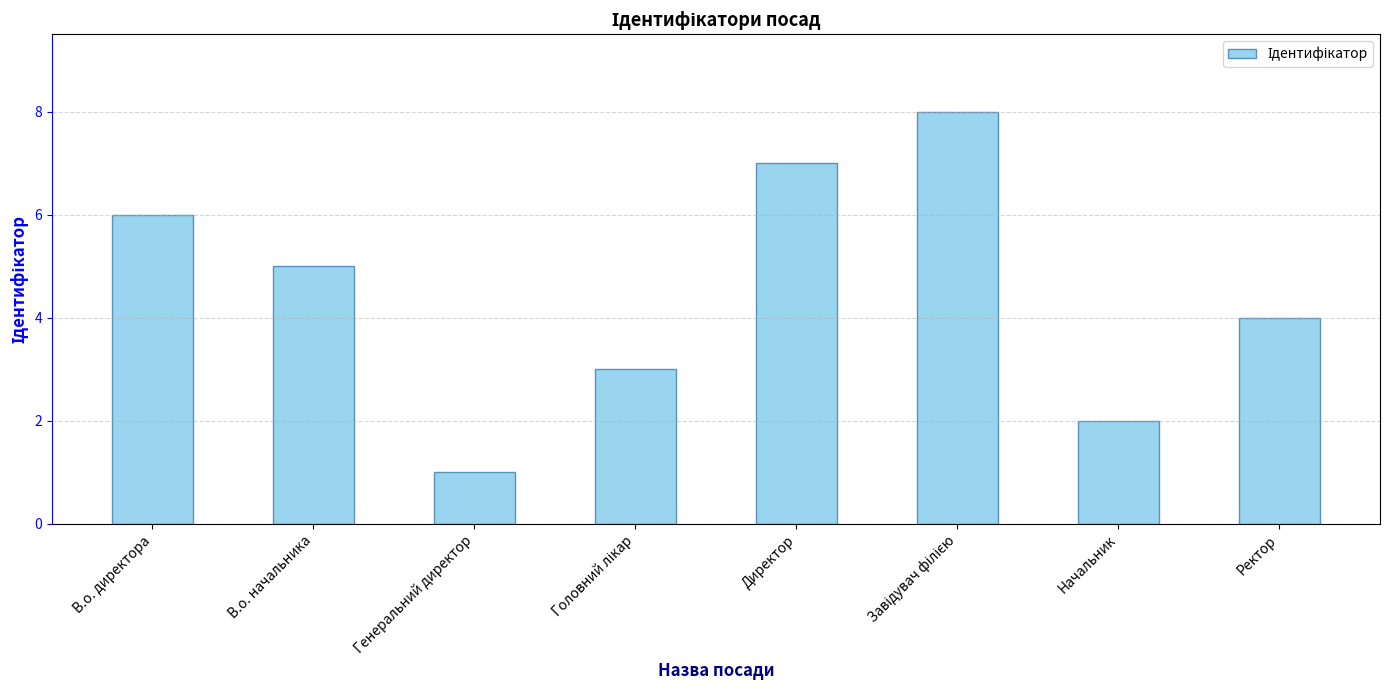

What is the difference between the second highest and minimum values?

6